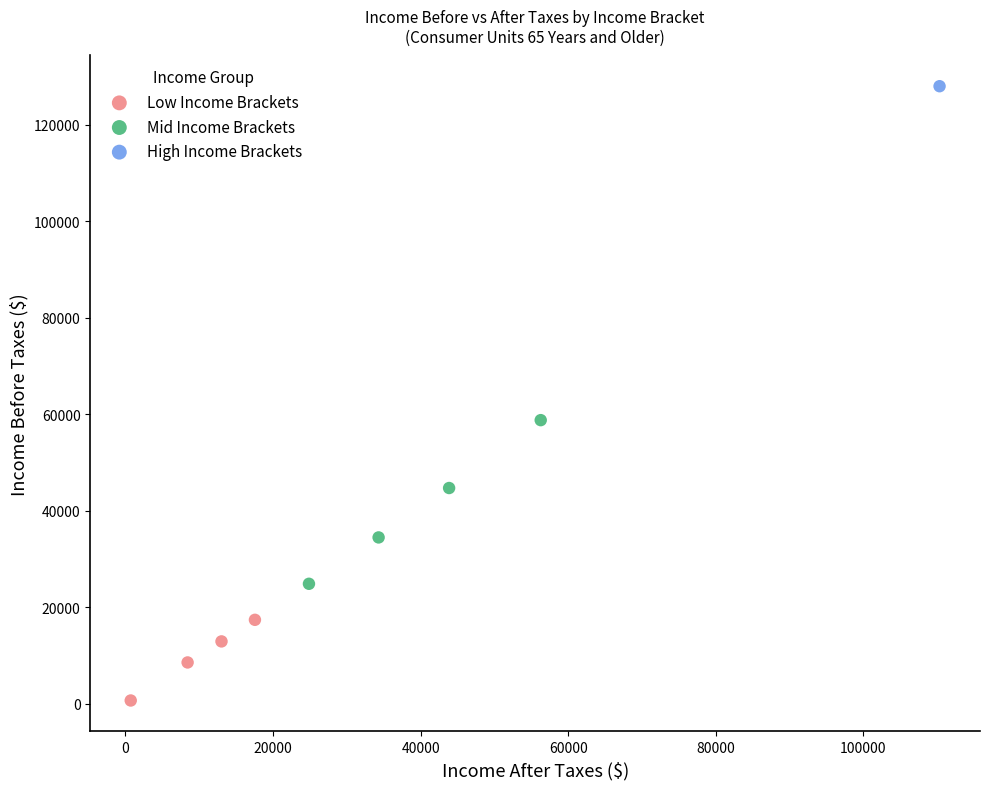

Which series contains the highest Y value?

High Income Brackets